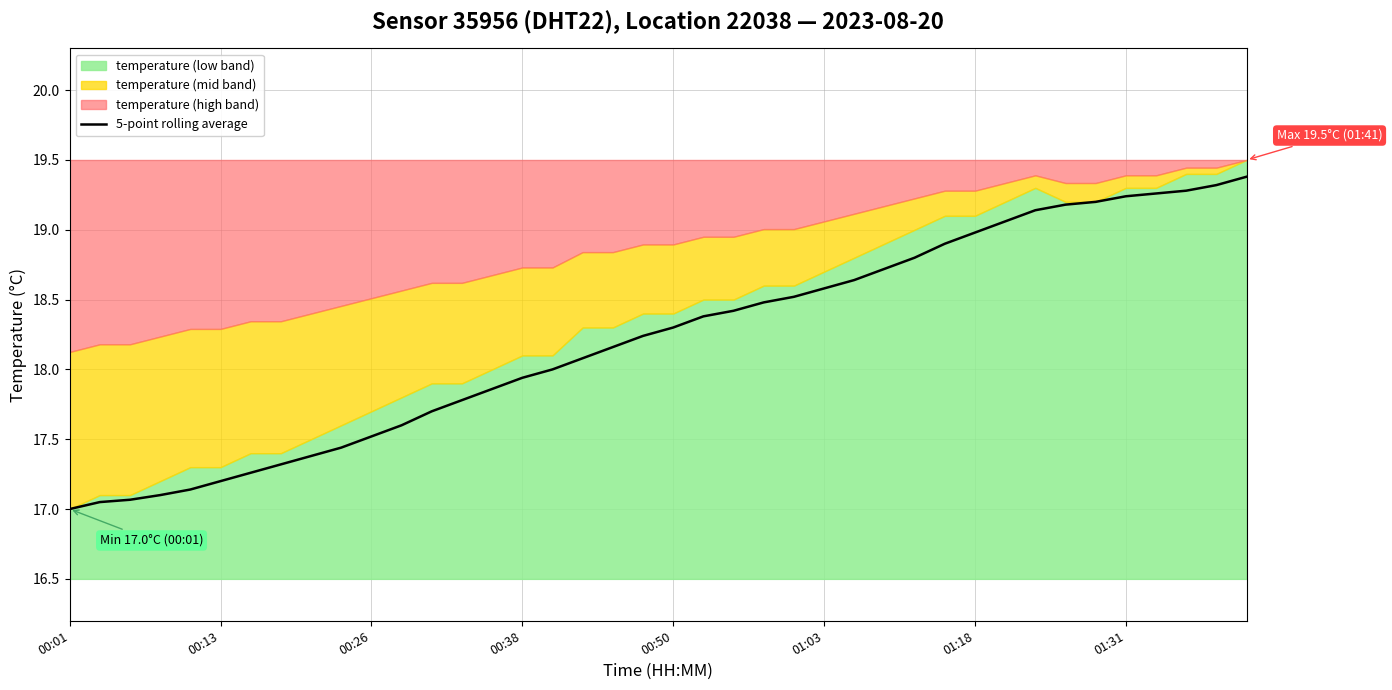

What is the sum of all values?

728.6